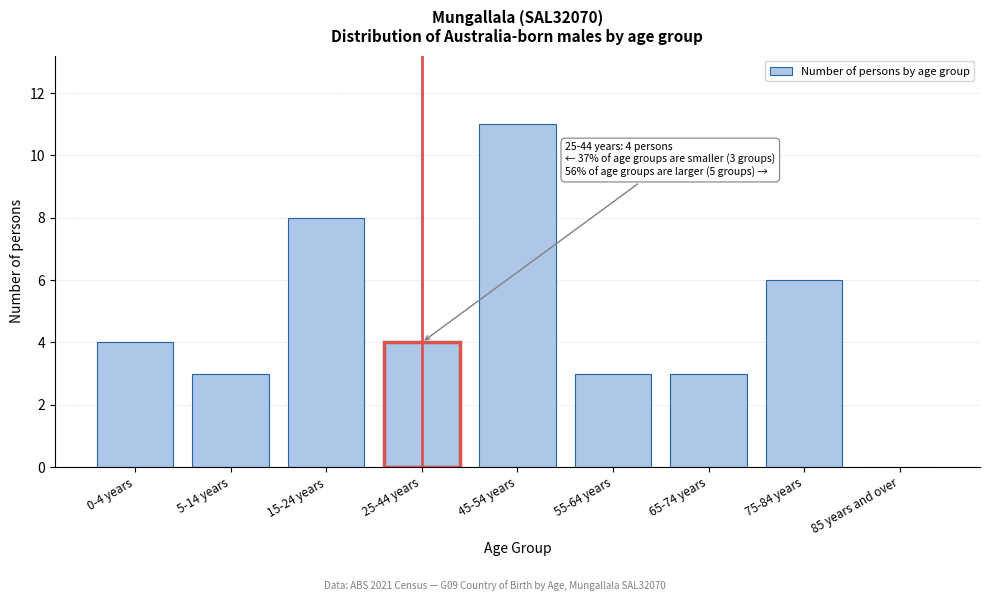

Reading left to right, list all the values displayed in this chart.

0-4 years=4	5-14 years=3	15-24 years=8	25-44 years=4	45-54 years=11	55-64 years=3	65-74 years=3	75-84 years=6	85 years and over=0